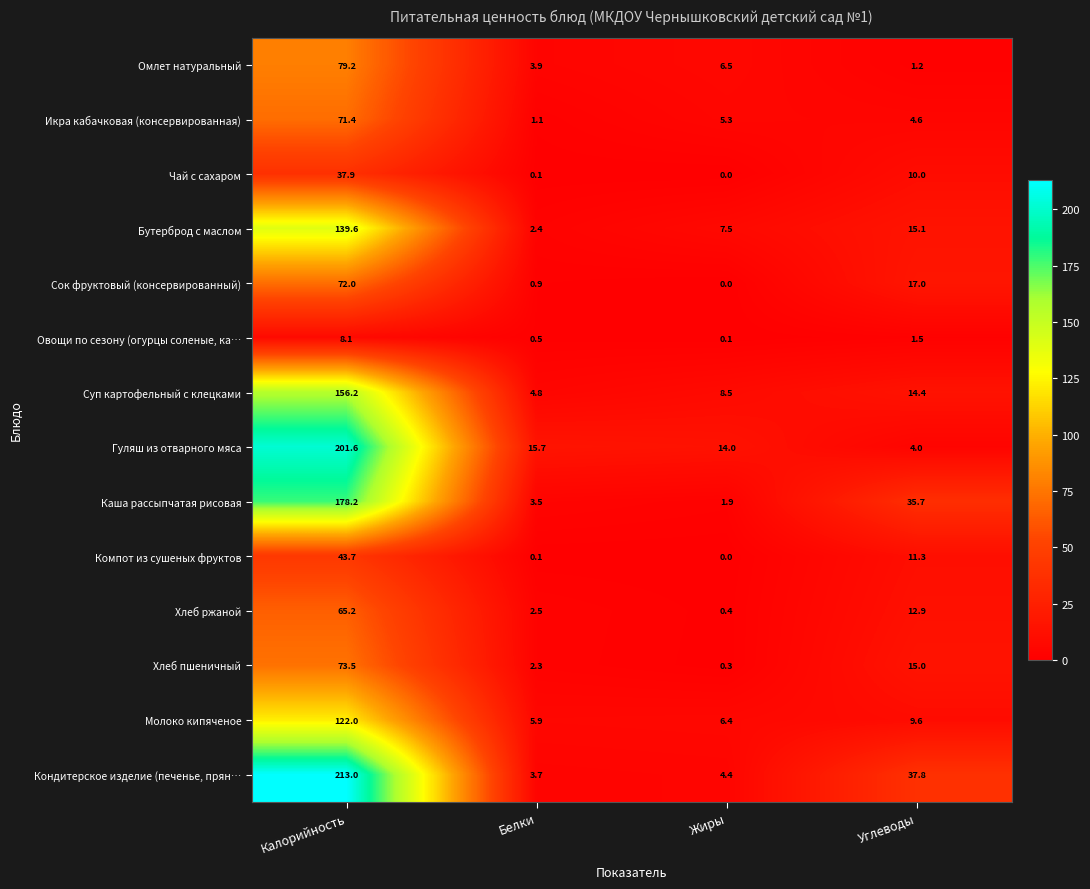

Is the value of Хлеб ржаной at Углеводы greater than the value of Суп картофельный с клецками at Углеводы?

No